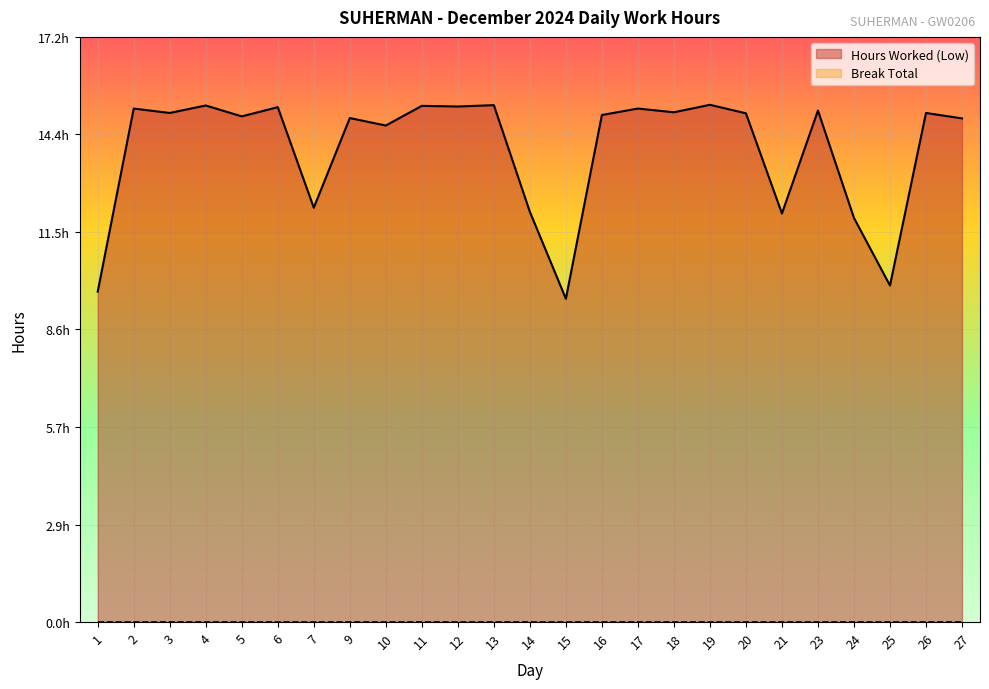

How many points are lower than both their immediate neighbors (excluding endpoints)?

9